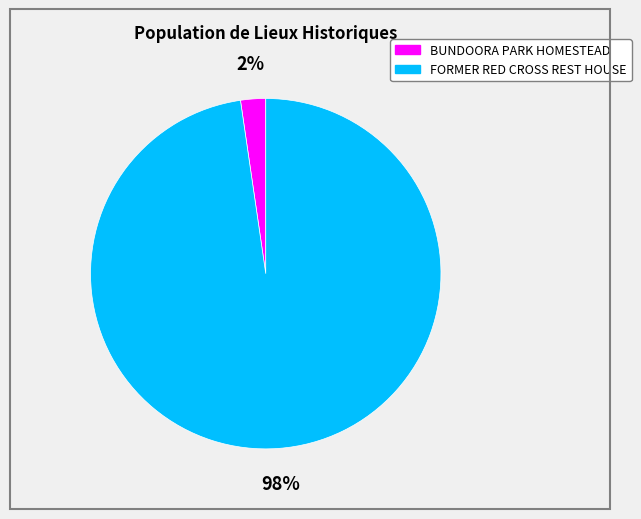

To the nearest percent, what is the combined percentage of FORMER RED CROSS REST HOUSE and BUNDOORA PARK HOMESTEAD?

100%